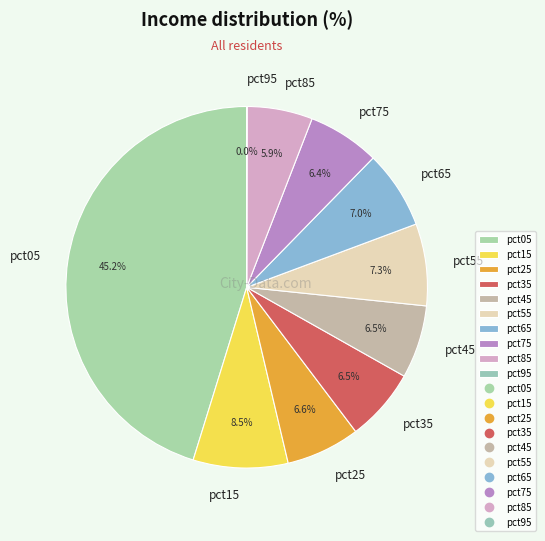

Is pct85 the majority of the pie?

No